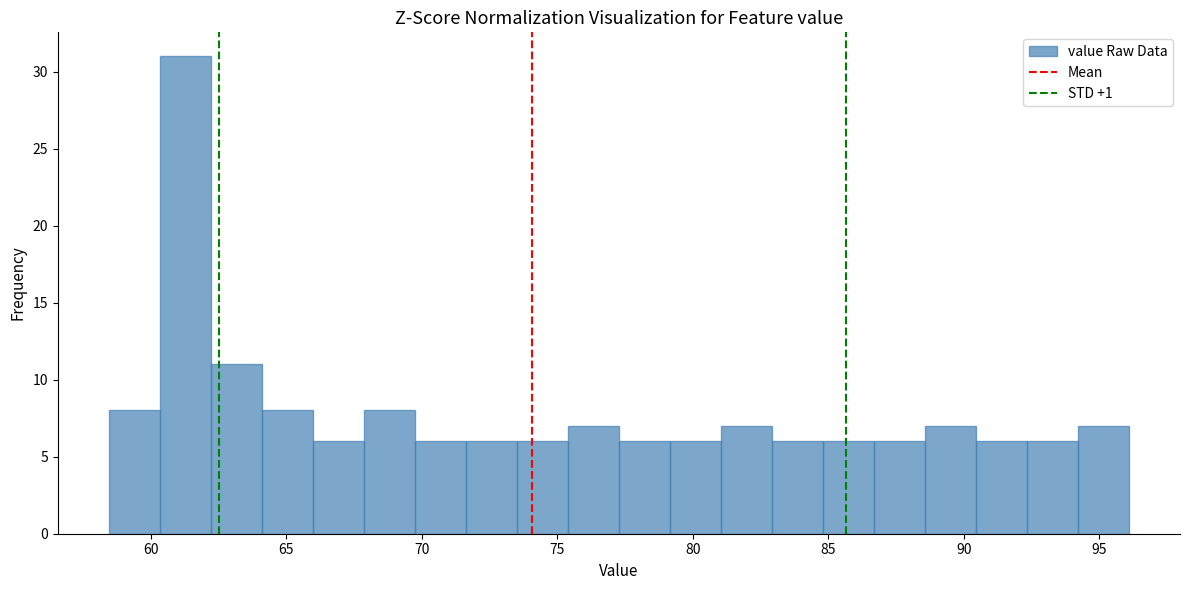

Around what value on the x-axis is the tallest bar? Give the approximate position of its centre, as read against the axis.

61.5